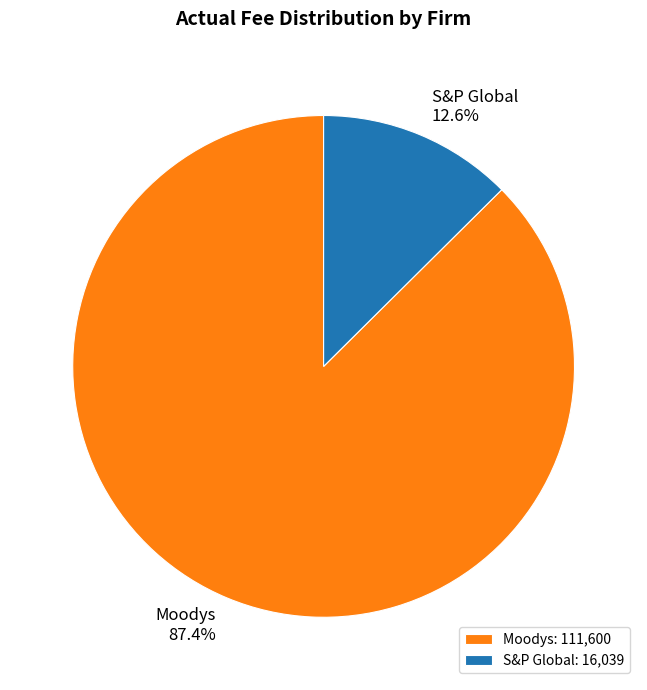

Approximately how many times larger is the value at S&P Global compared to Moodys?

0.1